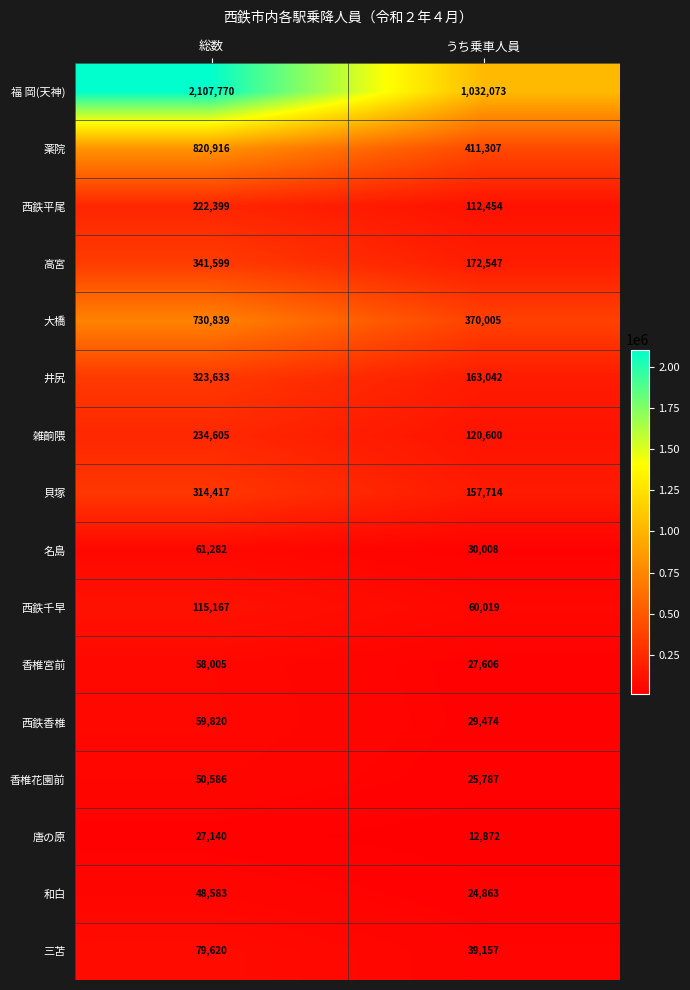

Rank the series by their maximum value, from lowest to highest.

唐の原, 和白, 香椎花園前, 香椎宮前, 西鉄香椎, 名島, 三苫, 西鉄千早, 西鉄平尾, 雑餉隈, 貝塚, 井尻, 高宮, 大橋, 薬院, 福 岡(天神)